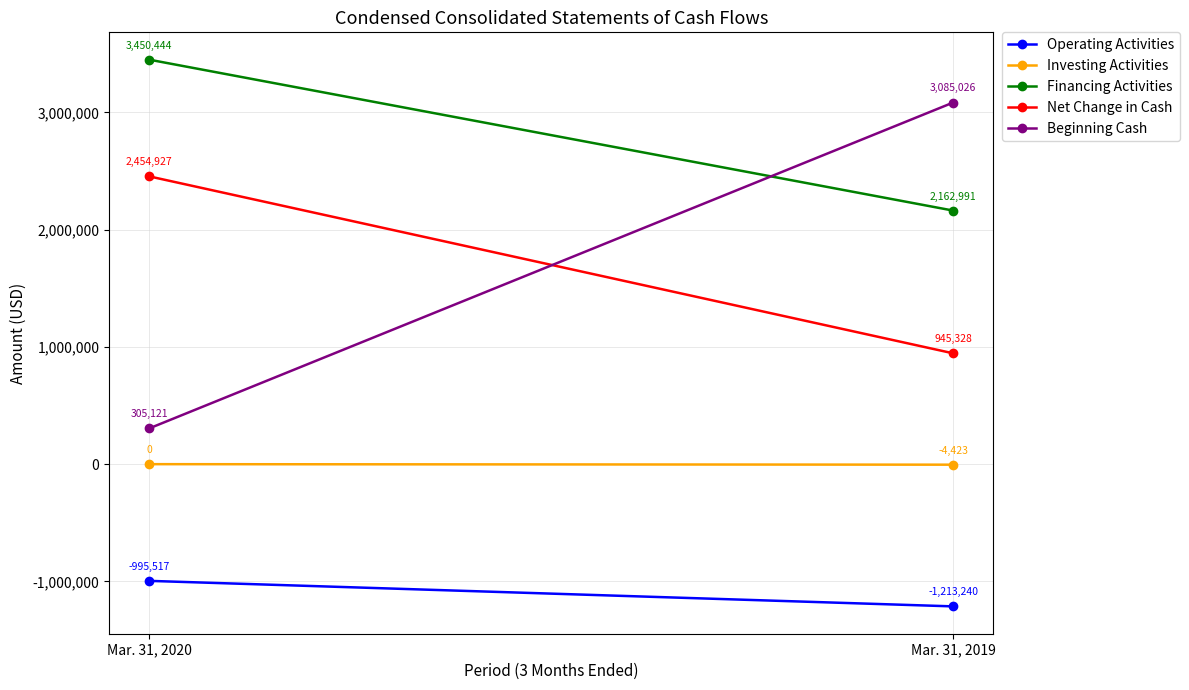

Which category has the lowest value in the Net Change in Cash series?

Mar. 31, 2019